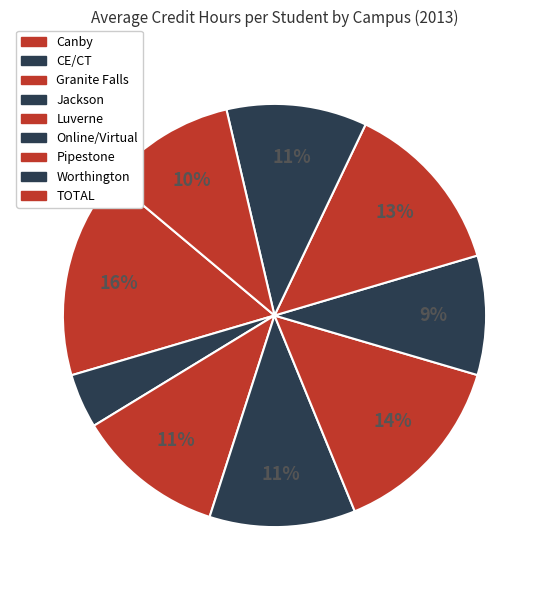

Count the number of slices in the pie.

9